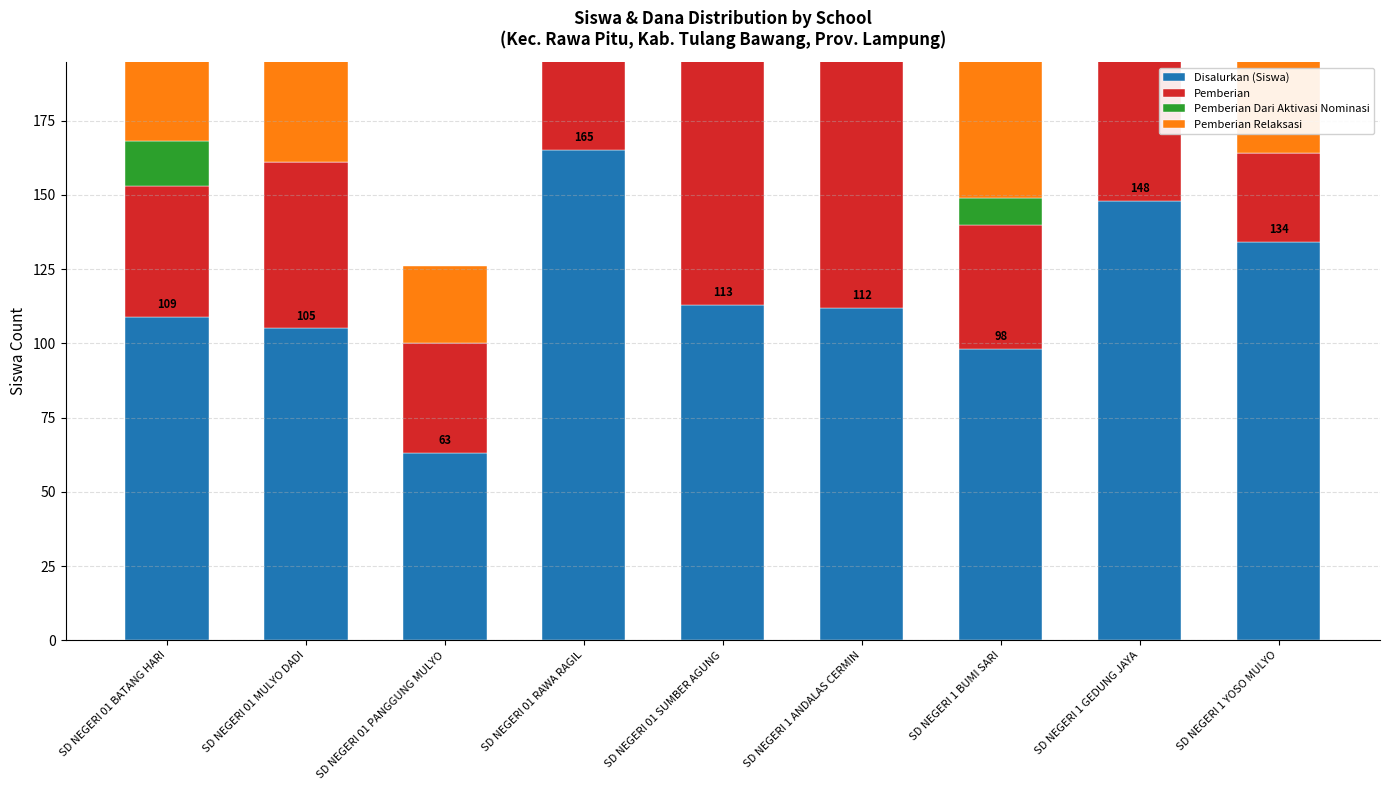

What is the value of the Disalurkan (Siswa) bar at the 2nd from the left?

105